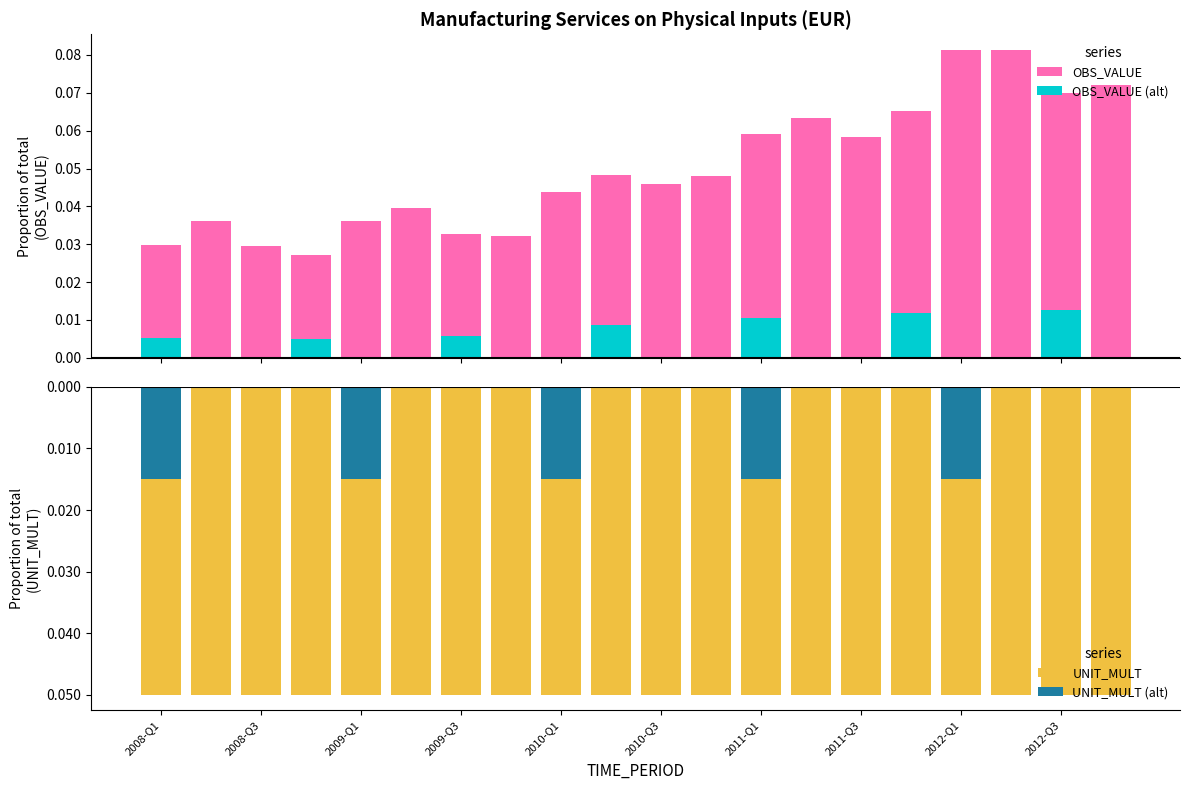

Between 14 and 15, which is larger?

15